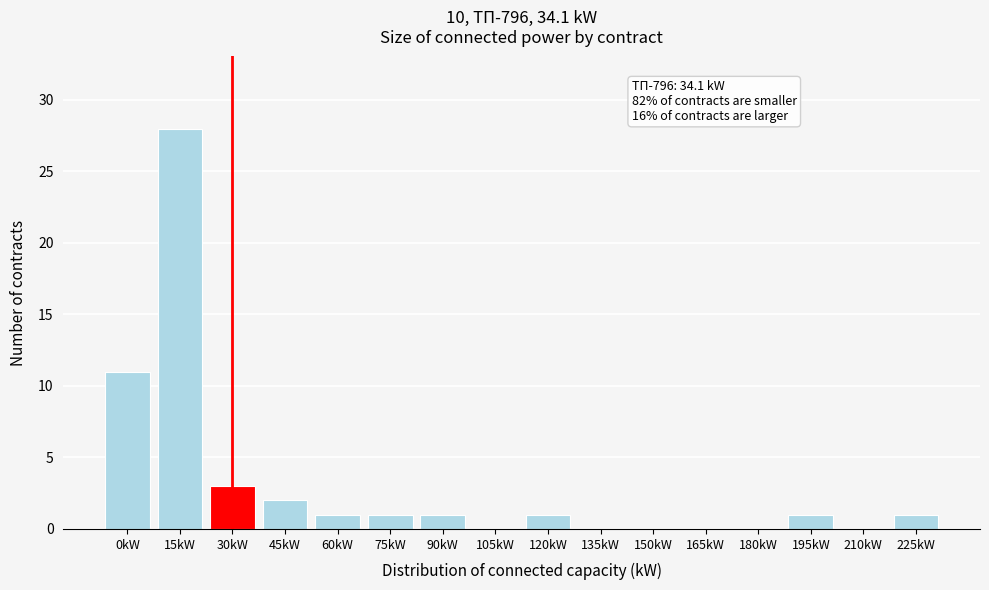

Reading left to right, what are all the values shown in this chart?

0kW=11	15kW=28	30kW=3	45kW=2	60kW=1	75kW=1	90kW=1	105kW=0	120kW=1	135kW=0	150kW=0	165kW=0	180kW=0	195kW=1	210kW=0	225kW=1